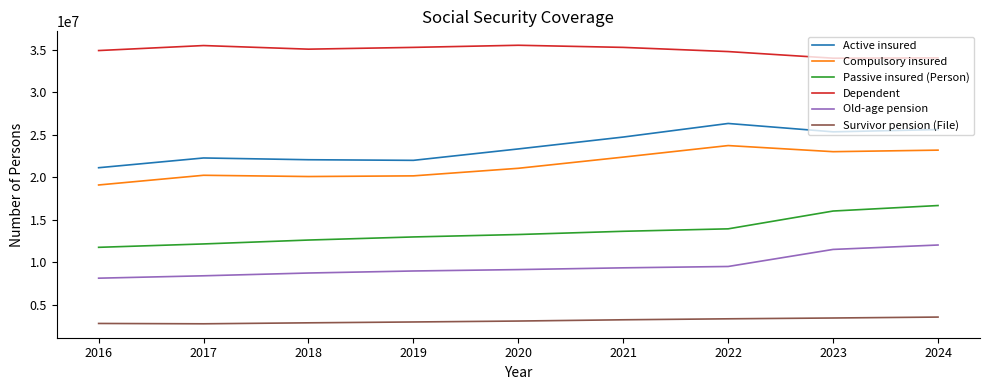

What is the minimum value shown in the chart?

2748356